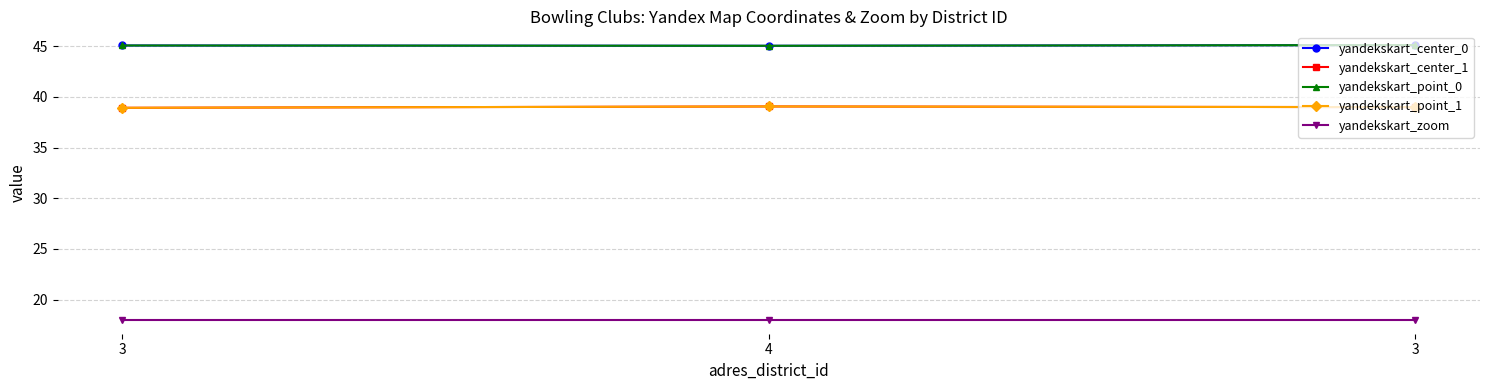

What is the total value across all series at 3?

186.0